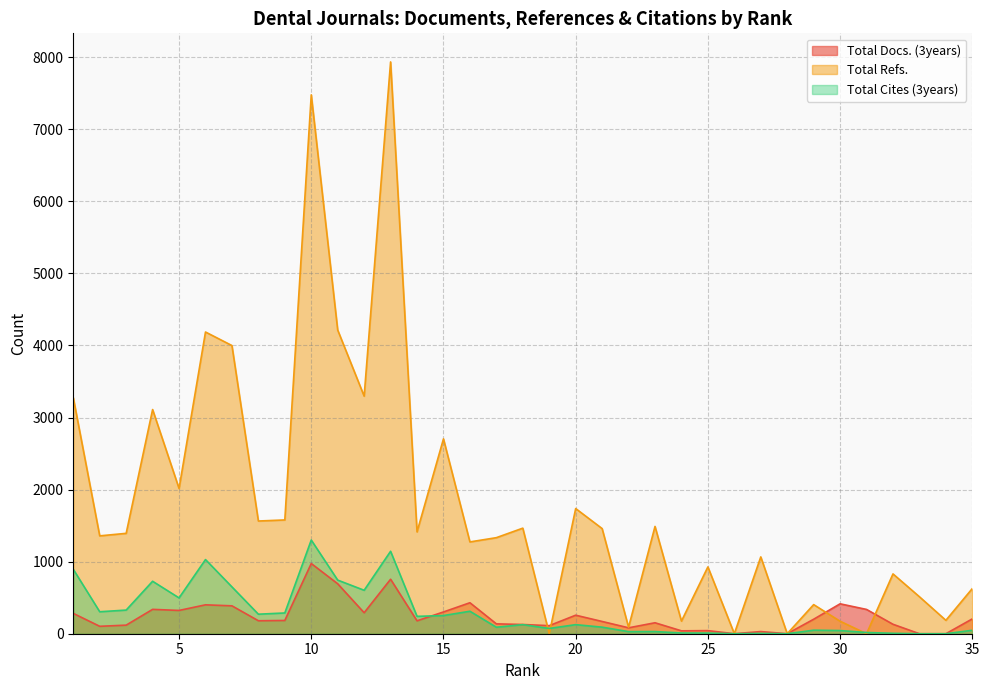

How many values in the Total Cites (3years) series are below 126?

17